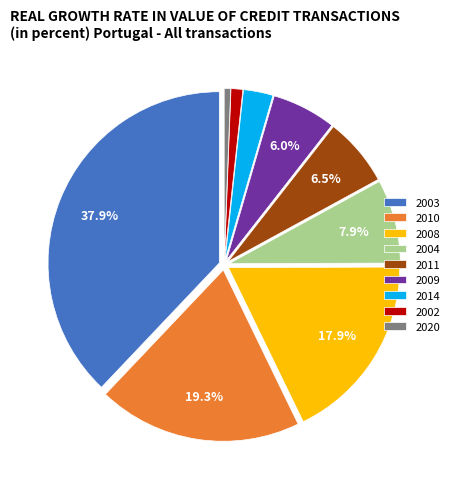

To the nearest percent, what portion does 2009 represent?

6%